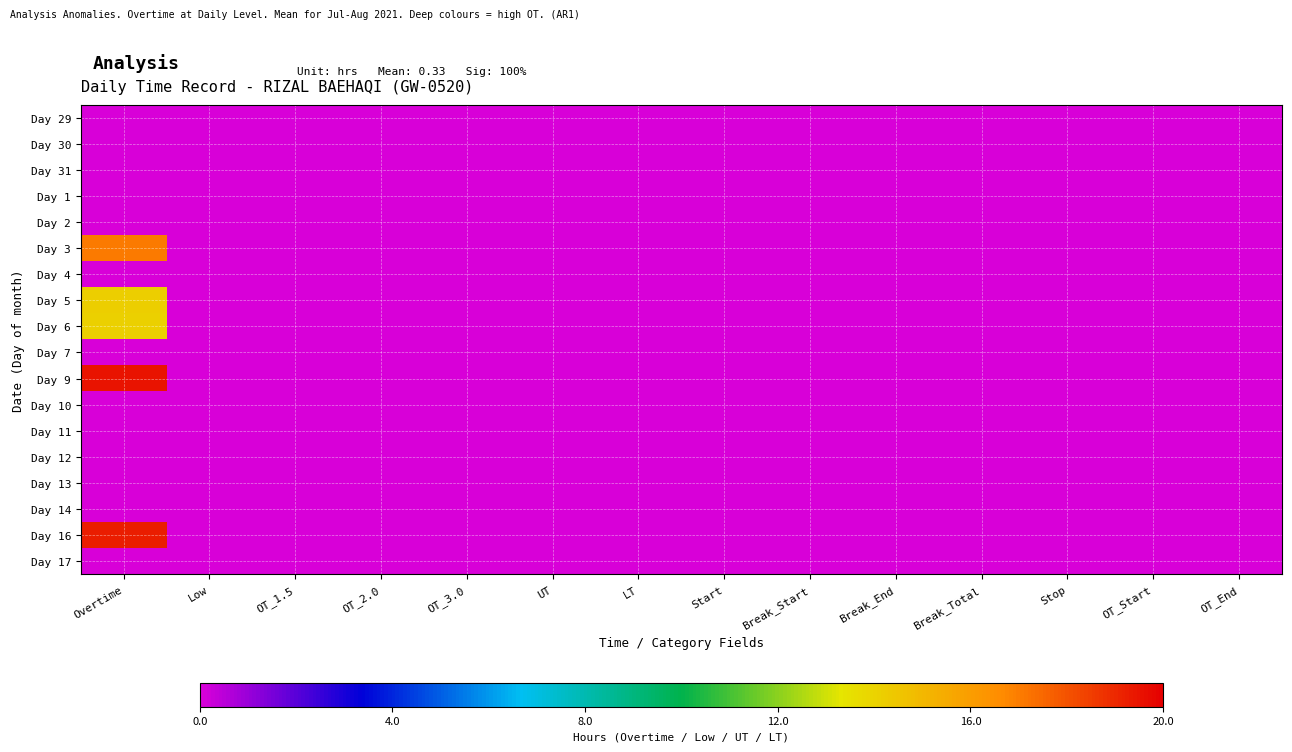

Reading left to right, list all the values displayed in this chart.

Day 29: Overtime=0.0	Low=0.0	OT_1.5=0.0	OT_2.0=0.0	OT_3.0=0.0	UT=0.0	LT=0.0	Start=0.0	Break_Start=0.0	Break_End=0.0	Break_Total=0.0	Stop=0.0	OT_Start=0.0	OT_End=0.0
Day 30: Overtime=0.0	Low=0.0	OT_1.5=0.0	OT_2.0=0.0	OT_3.0=0.0	UT=0.0	LT=0.0	Start=0.0	Break_Start=0.0	Break_End=0.0	Break_Total=0.0	Stop=0.0	OT_Start=0.0	OT_End=0.0
Day 31: Overtime=0.0	Low=0.0	OT_1.5=0.0	OT_2.0=0.0	OT_3.0=0.0	UT=0.0	LT=0.0	Start=0.0	Break_Start=0.0	Break_End=0.0	Break_Total=0.0	Stop=0.0	OT_Start=0.0	OT_End=0.0
Day 1: Overtime=0.0	Low=0.0	OT_1.5=0.0	OT_2.0=0.0	OT_3.0=0.0	UT=0.0	LT=0.0	Start=0.0	Break_Start=0.0	Break_End=0.0	Break_Total=0.0	Stop=0.0	OT_Start=0.0	OT_End=0.0
Day 2: Overtime=0.0	Low=0.0	OT_1.5=0.0	OT_2.0=0.0	OT_3.0=0.0	UT=0.0	LT=0.0	Start=0.0	Break_Start=0.0	Break_End=0.0	Break_Total=0.0	Stop=0.0	OT_Start=0.0	OT_End=0.0
Day 3: Overtime=17.1	Low=0.0	OT_1.5=0.0	OT_2.0=0.0	OT_3.0=0.0	UT=0.0	LT=0.0	Start=0.0	Break_Start=0.0	Break_End=0.0	Break_Total=0.0	Stop=0.0	OT_Start=0.0	OT_End=0.0
Day 4: Overtime=0.0	Low=0.0	OT_1.5=0.0	OT_2.0=0.0	OT_3.0=0.0	UT=0.0	LT=0.0	Start=0.0	Break_Start=0.0	Break_End=0.0	Break_Total=0.0	Stop=0.0	OT_Start=0.0	OT_End=0.0
Day 5: Overtime=14.2	Low=0.0	OT_1.5=0.0	OT_2.0=0.0	OT_3.0=0.0	UT=0.0	LT=0.0	Start=0.0	Break_Start=0.0	Break_End=0.0	Break_Total=0.0	Stop=0.0	OT_Start=0.0	OT_End=0.0
Day 6: Overtime=14.1	Low=0.0	OT_1.5=0.0	OT_2.0=0.0	OT_3.0=0.0	UT=0.0	LT=0.0	Start=0.0	Break_Start=0.0	Break_End=0.0	Break_Total=0.0	Stop=0.0	OT_Start=0.0	OT_End=0.0
Day 7: Overtime=0.0	Low=0.0	OT_1.5=0.0	OT_2.0=0.0	OT_3.0=0.0	UT=0.0	LT=0.0	Start=0.0	Break_Start=0.0	Break_End=0.0	Break_Total=0.0	Stop=0.0	OT_Start=0.0	OT_End=0.0
Day 9: Overtime=19.5	Low=0.0	OT_1.5=0.0	OT_2.0=0.0	OT_3.0=0.0	UT=0.0	LT=0.0	Start=0.0	Break_Start=0.0	Break_End=0.0	Break_Total=0.0	Stop=0.0	OT_Start=0.0	OT_End=0.0
Day 10: Overtime=0.0	Low=0.0	OT_1.5=0.0	OT_2.0=0.0	OT_3.0=0.0	UT=0.0	LT=0.0	Start=0.0	Break_Start=0.0	Break_End=0.0	Break_Total=0.0	Stop=0.0	OT_Start=0.0	OT_End=0.0
Day 11: Overtime=0.0	Low=0.0	OT_1.5=0.0	OT_2.0=0.0	OT_3.0=0.0	UT=0.0	LT=0.0	Start=0.0	Break_Start=0.0	Break_End=0.0	Break_Total=0.0	Stop=0.0	OT_Start=0.0	OT_End=0.0
Day 12: Overtime=0.0	Low=0.0	OT_1.5=0.0	OT_2.0=0.0	OT_3.0=0.0	UT=0.0	LT=0.0	Start=0.0	Break_Start=0.0	Break_End=0.0	Break_Total=0.0	Stop=0.0	OT_Start=0.0	OT_End=0.0
Day 13: Overtime=0.0	Low=0.0	OT_1.5=0.0	OT_2.0=0.0	OT_3.0=0.0	UT=0.0	LT=0.0	Start=0.0	Break_Start=0.0	Break_End=0.0	Break_Total=0.0	Stop=0.0	OT_Start=0.0	OT_End=0.0
Day 14: Overtime=0.0	Low=0.0	OT_1.5=0.0	OT_2.0=0.0	OT_3.0=0.0	UT=0.0	LT=0.0	Start=0.0	Break_Start=0.0	Break_End=0.0	Break_Total=0.0	Stop=0.0	OT_Start=0.0	OT_End=0.0
Day 16: Overtime=19.2	Low=0.0	OT_1.5=0.0	OT_2.0=0.0	OT_3.0=0.0	UT=0.0	LT=0.0	Start=0.0	Break_Start=0.0	Break_End=0.0	Break_Total=0.0	Stop=0.0	OT_Start=0.0	OT_End=0.0
Day 17: Overtime=0.0	Low=0.0	OT_1.5=0.0	OT_2.0=0.0	OT_3.0=0.0	UT=0.0	LT=0.0	Start=0.0	Break_Start=0.0	Break_End=0.0	Break_Total=0.0	Stop=0.0	OT_Start=0.0	OT_End=0.0